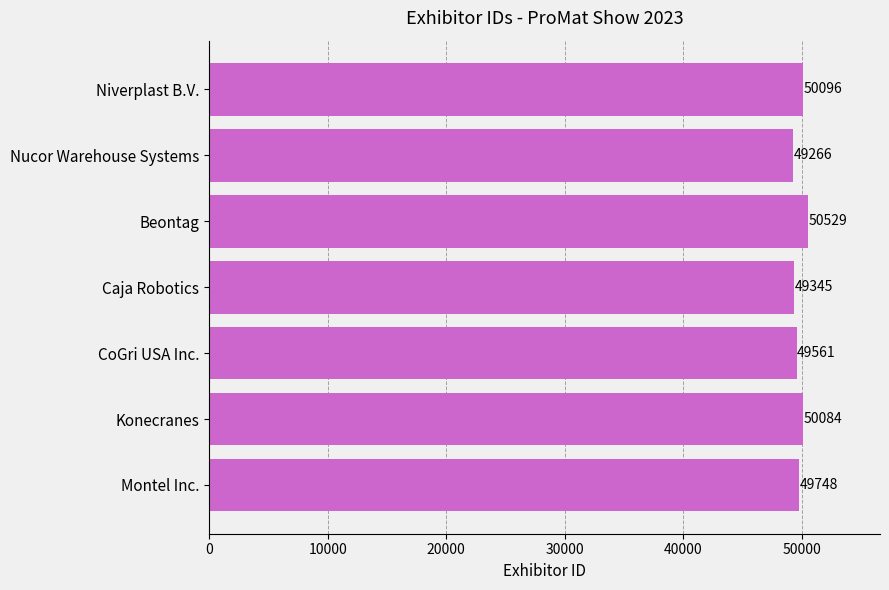

How many data points are less than 49748?

3